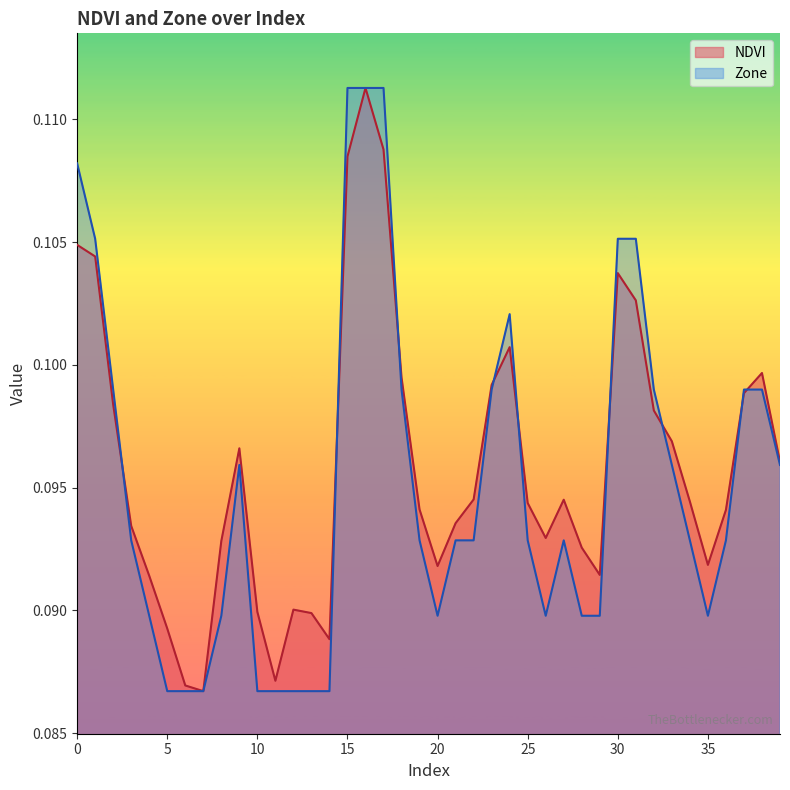

In Zone, how many points are higher than both neighbors (excluding endpoints)?

3